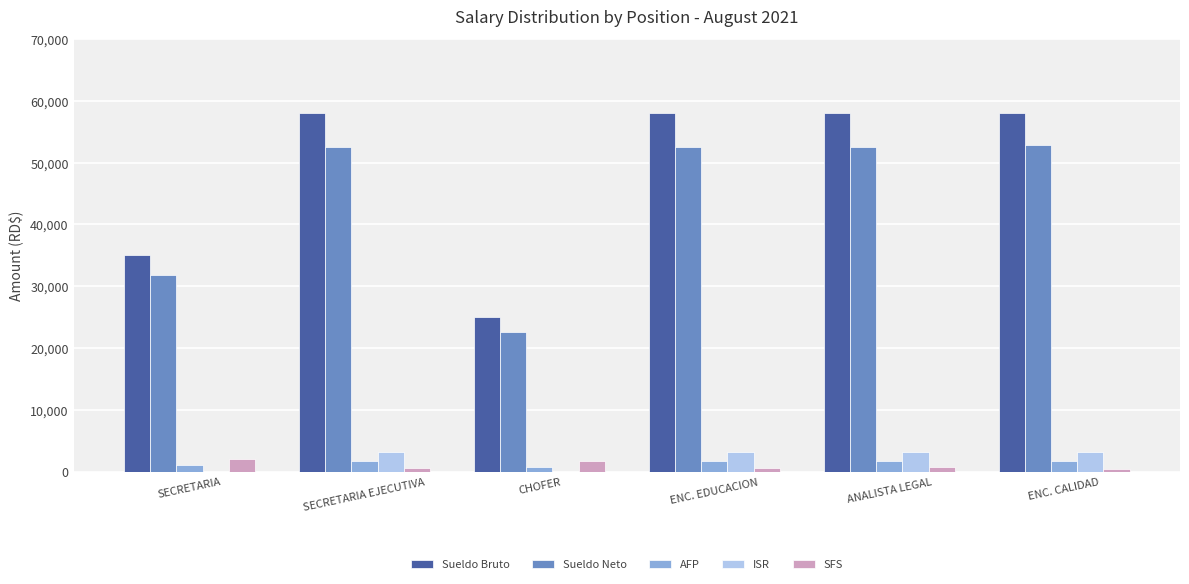

What is the approximate value of AFP at SECRETARIA?

1004.5